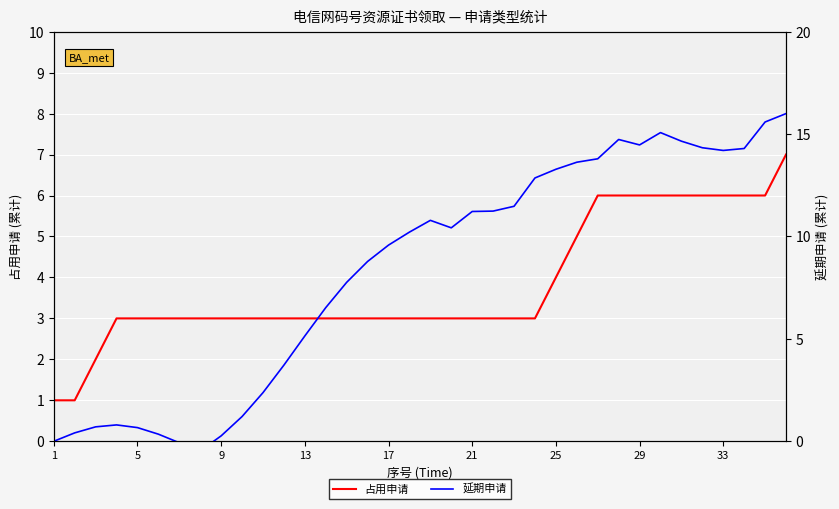

Is it true that 占用申请 equals 1.4 at 25?

False